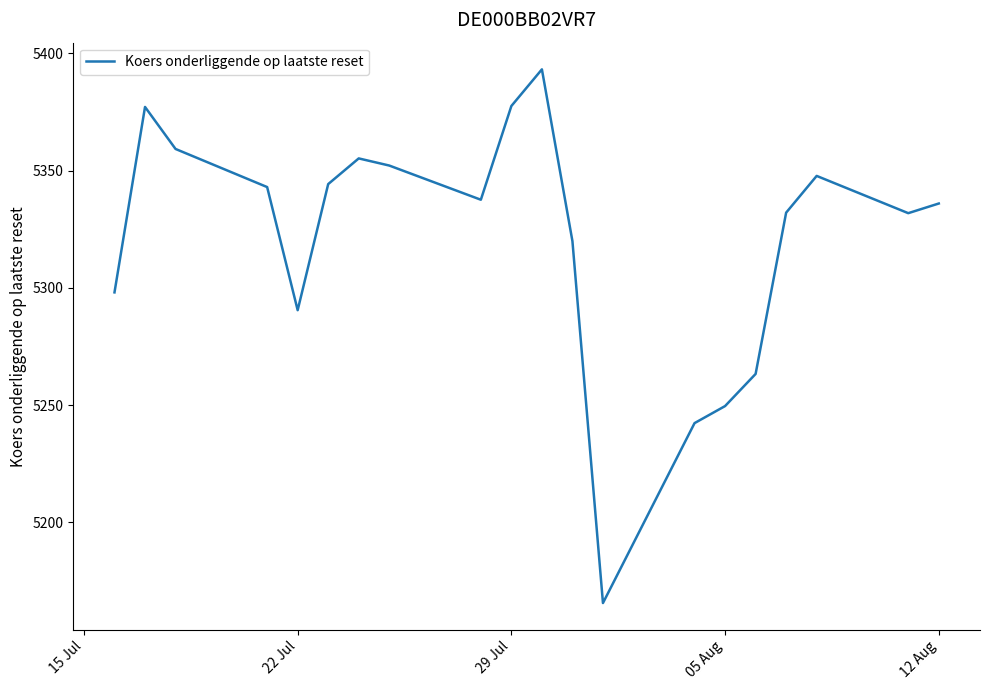

Does the chart have visible grid lines?

No